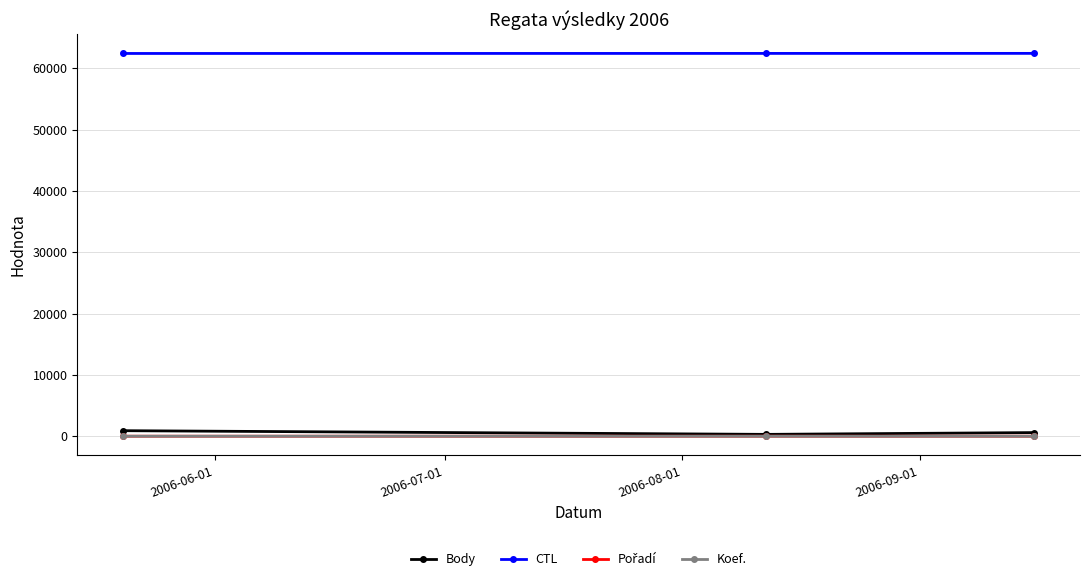

What is the greatest value displayed?

62423